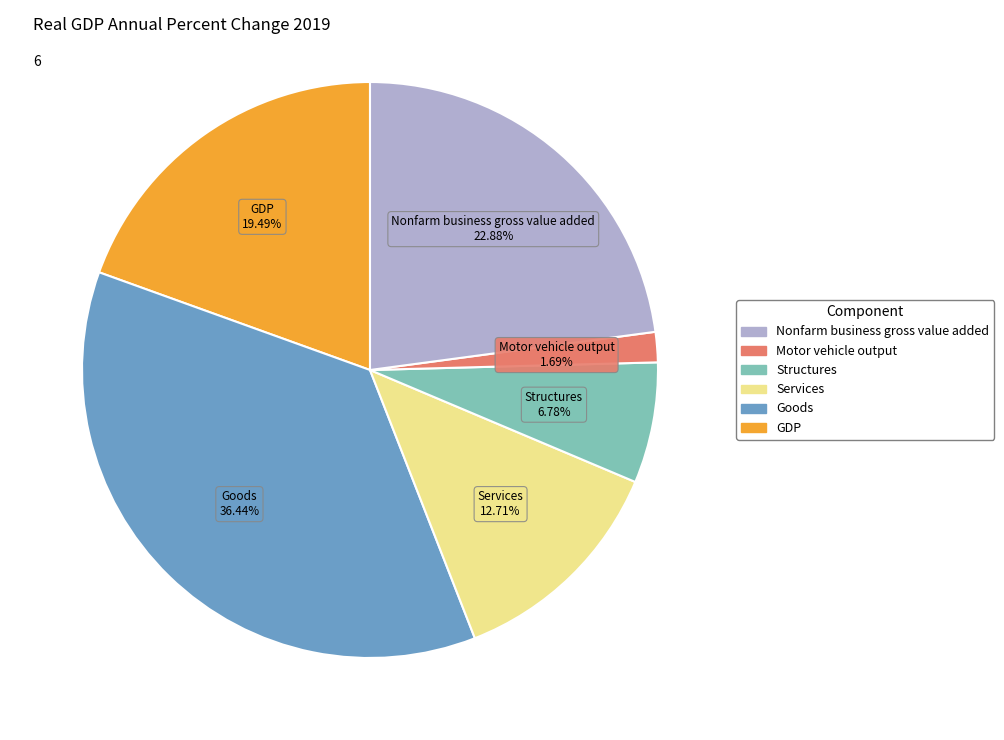

Is there a majority slice in this chart?

No